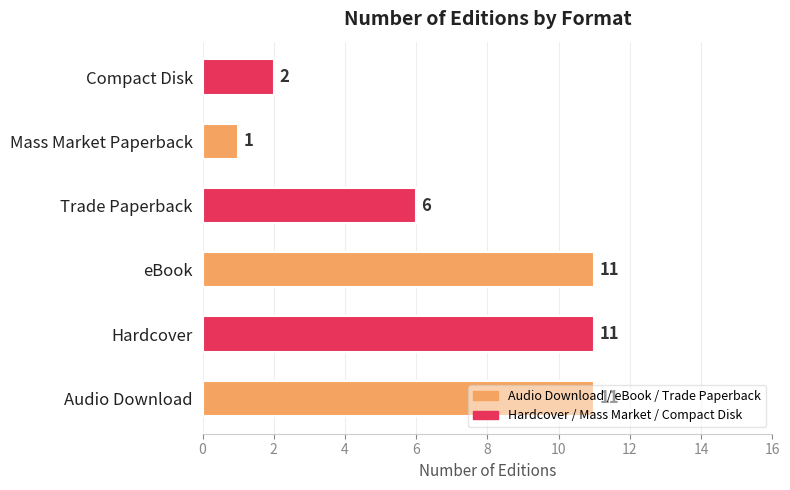

What is the change in value from eBook to Trade Paperback?

-5